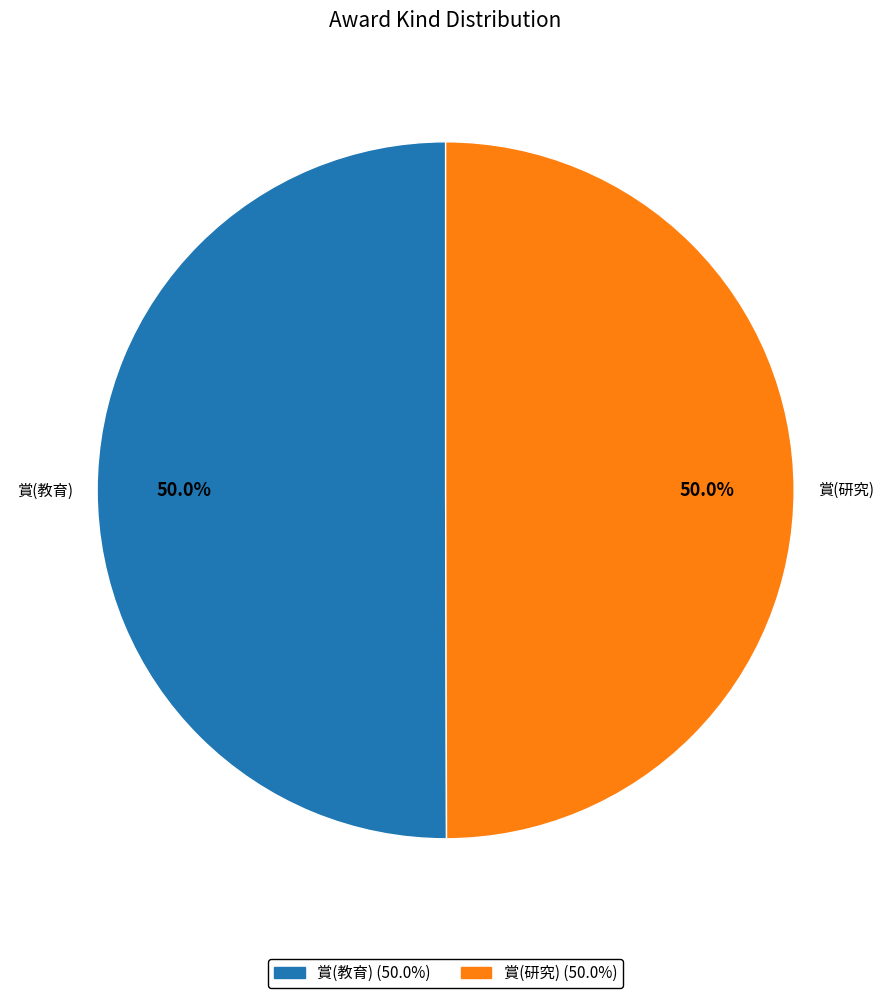

Is the sum of 賞(研究) and 賞(教育) greater than half?

Yes